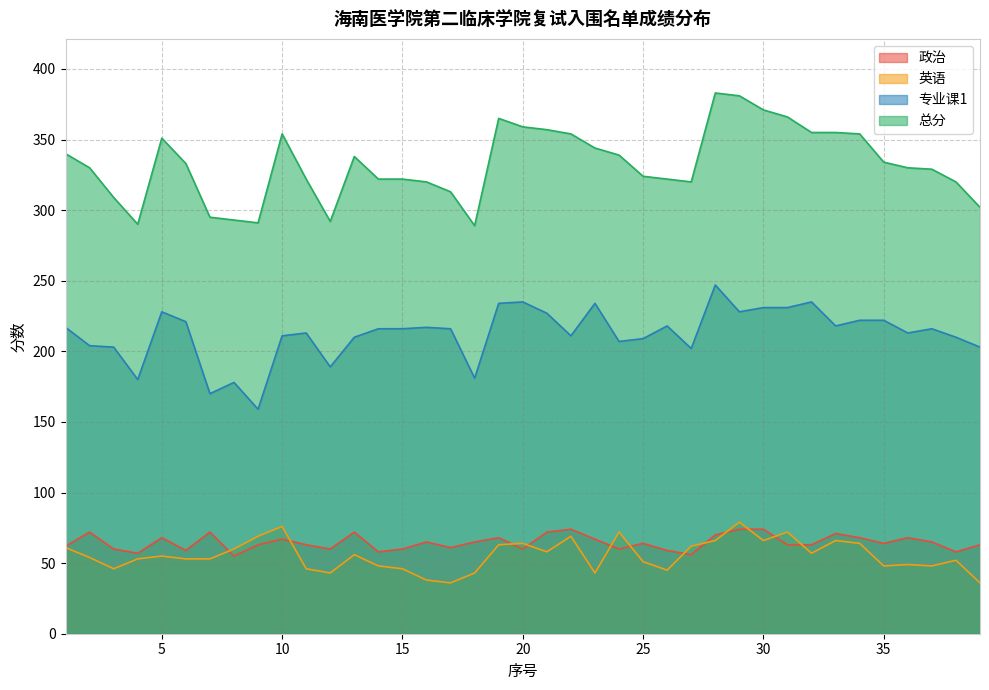

At which label does 专业课1 first exceed 216?

1